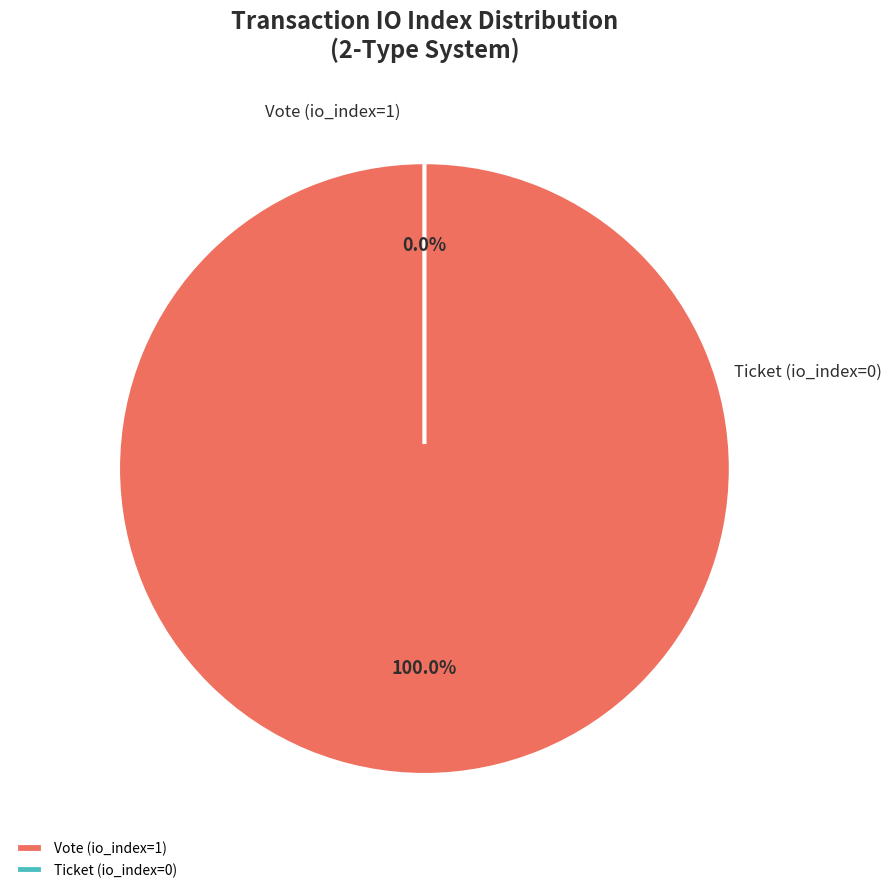

Is there any slice that represents more than half of the pie?

Yes